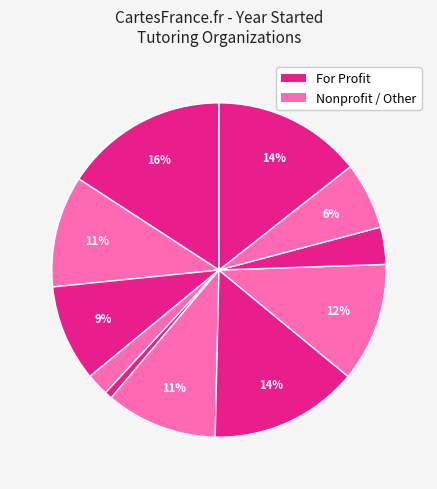

How many segments does this pie chart have?

11